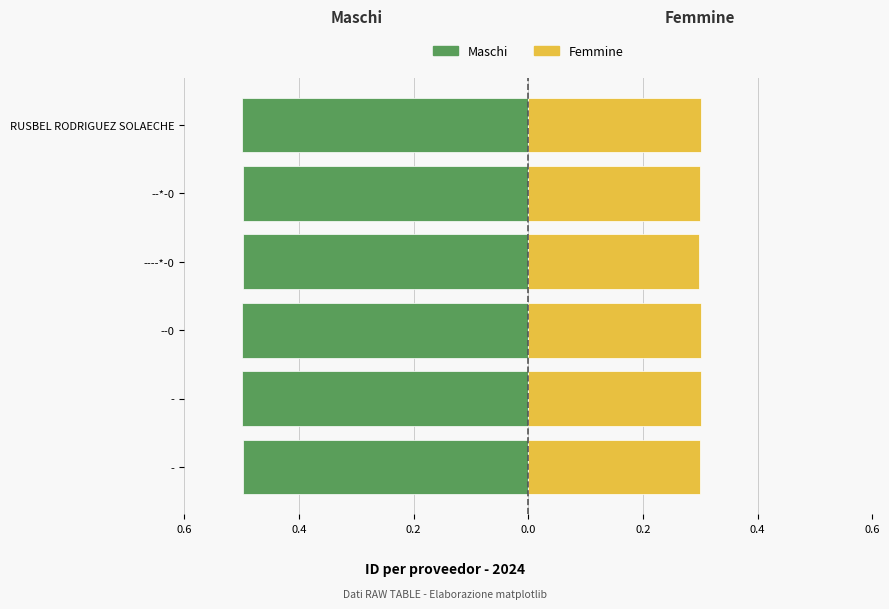

Are the bars grouped side by side (vs. stacked)?

Yes